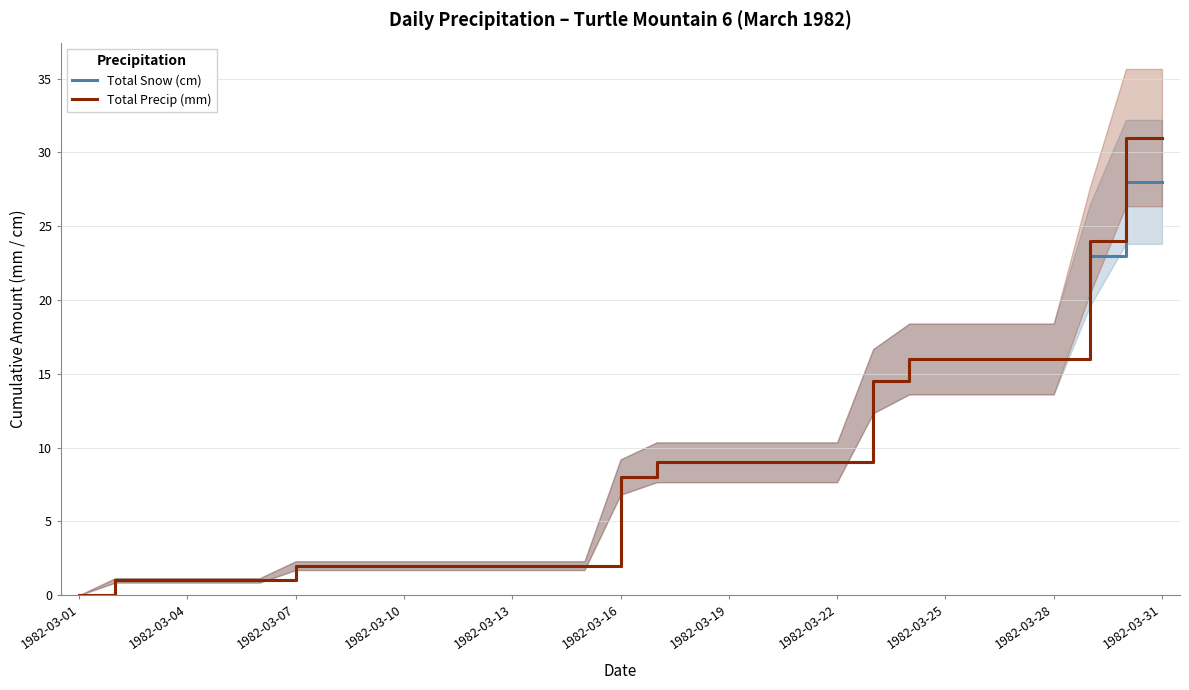

Is it true that Total Snow (cm) equals 28.0 at 1982-03-31?

True